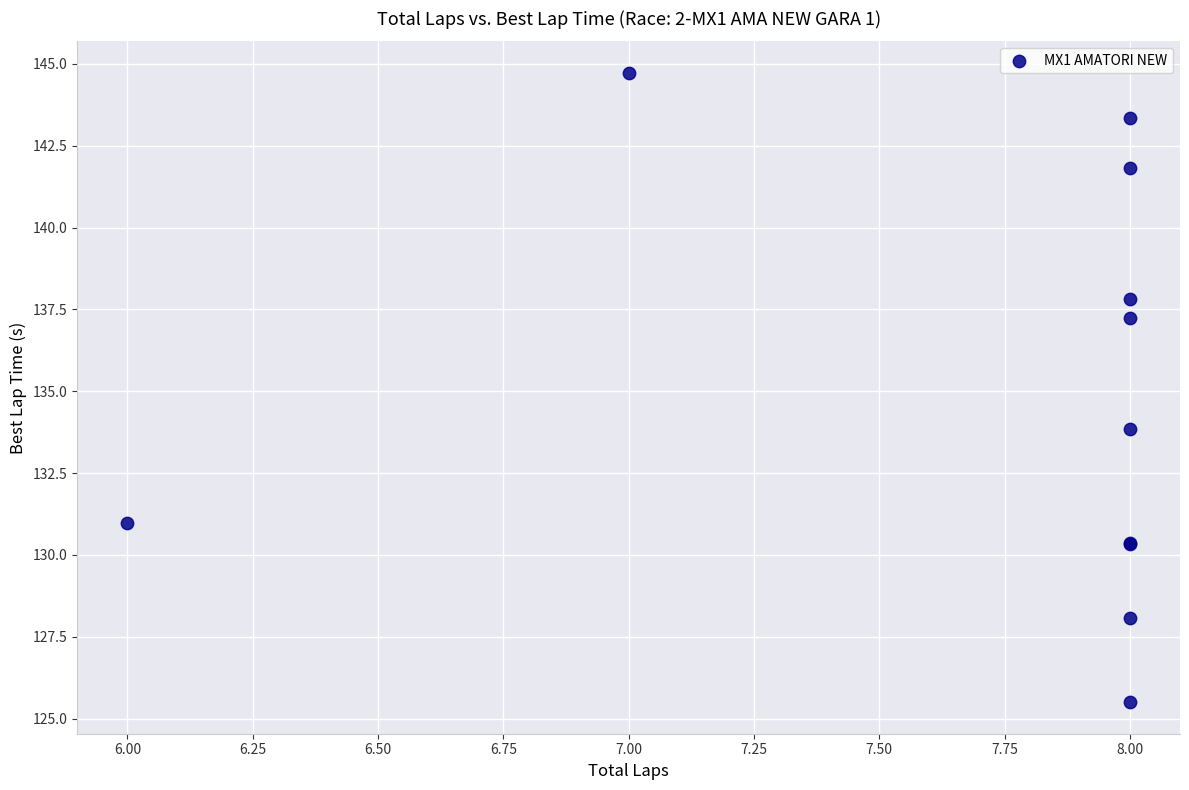

What Y value in the scatter plot is closest to 135?

133.8